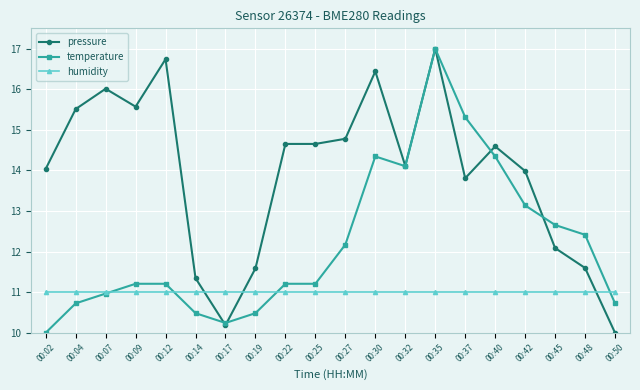

At how many categories does at least one series exceed 13?

14